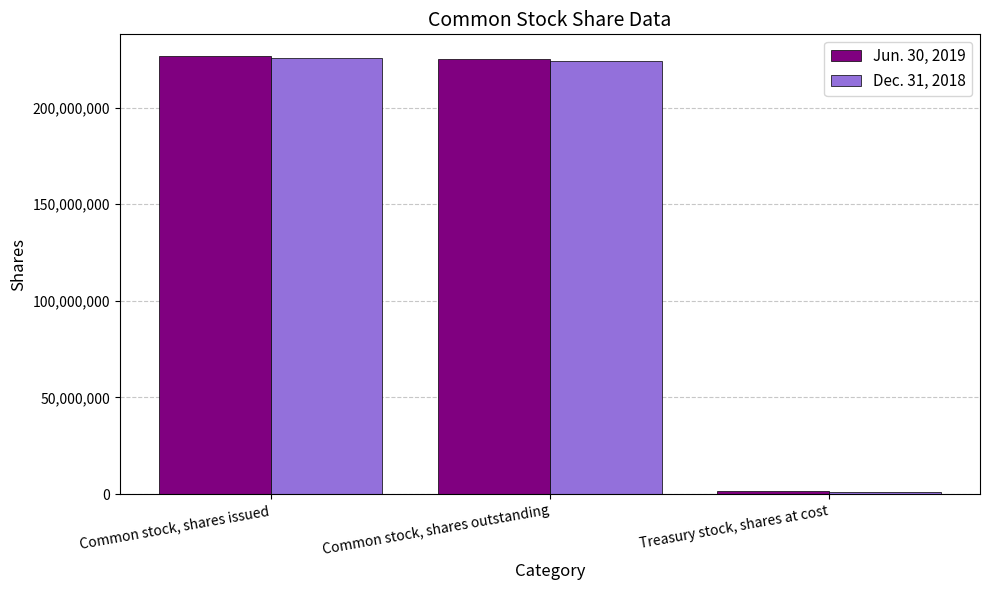

Reading left to right, extract all data points from this chart.

Jun. 30, 2019: Common stock, shares issued=226537803	Common stock, shares outstanding=225114914	Treasury stock, shares at cost=1422889
Dec. 31, 2018: Common stock, shares issued=225478506	Common stock, shares outstanding=224289902	Treasury stock, shares at cost=1188604